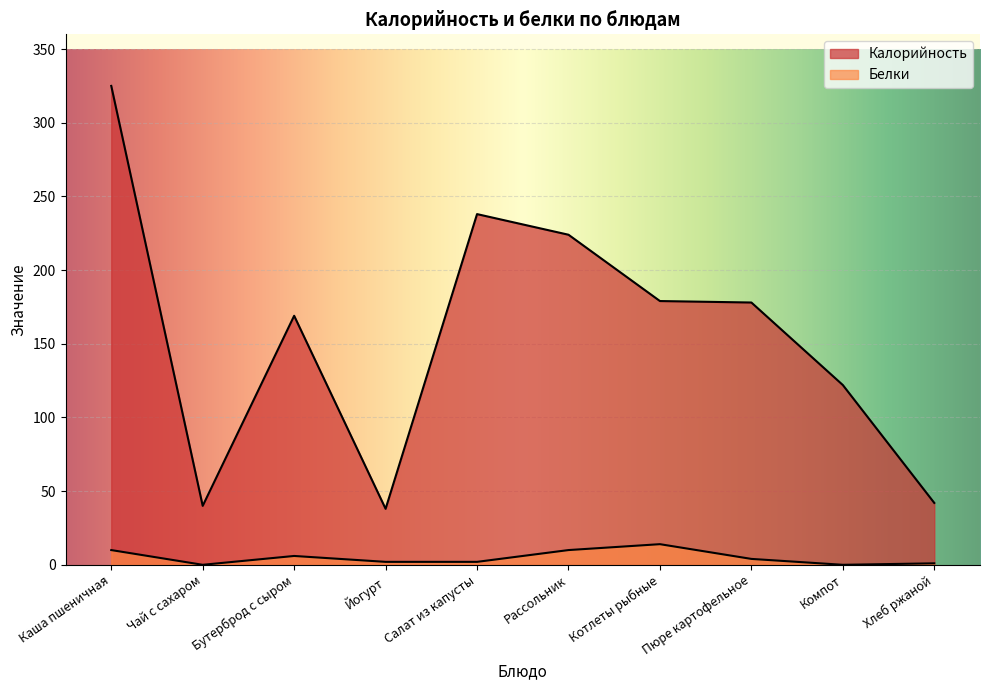

Reading left to right, transcribe all the data shown in this chart.

Калорийность: Каша пшеничная=325	Чай с сахаром=40	Бутерброд с сыром=169	Йогурт=38	Салат из капусты=238	Рассольник=224	Котлеты рыбные=179	Пюре картофельное=178	Компот=122	Хлеб ржаной=42
Белки: Каша пшеничная=10	Чай с сахаром=0	Бутерброд с сыром=6	Йогурт=2	Салат из капусты=2	Рассольник=10	Котлеты рыбные=14	Пюре картофельное=4	Компот=0	Хлеб ржаной=1